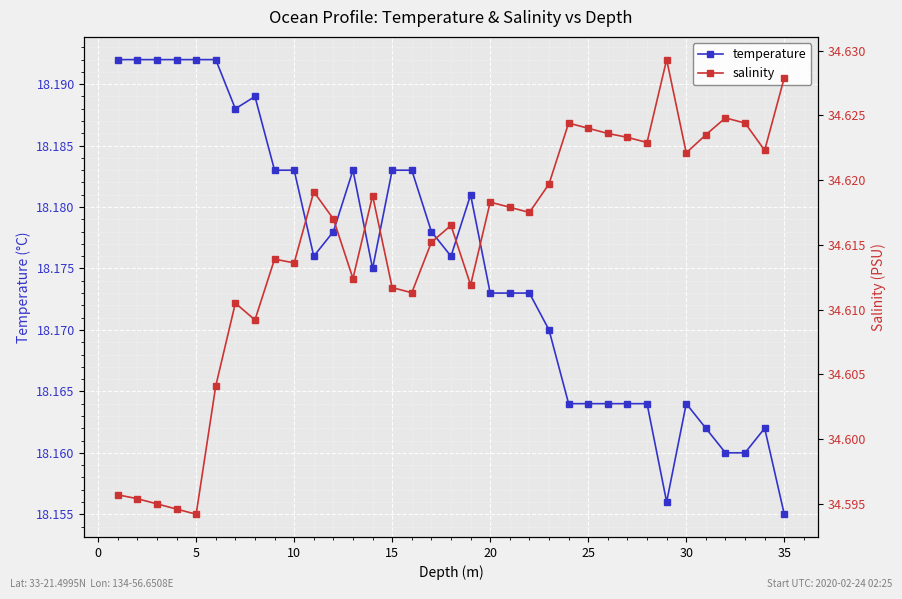

How many temperature values are between 18 and 19?

35